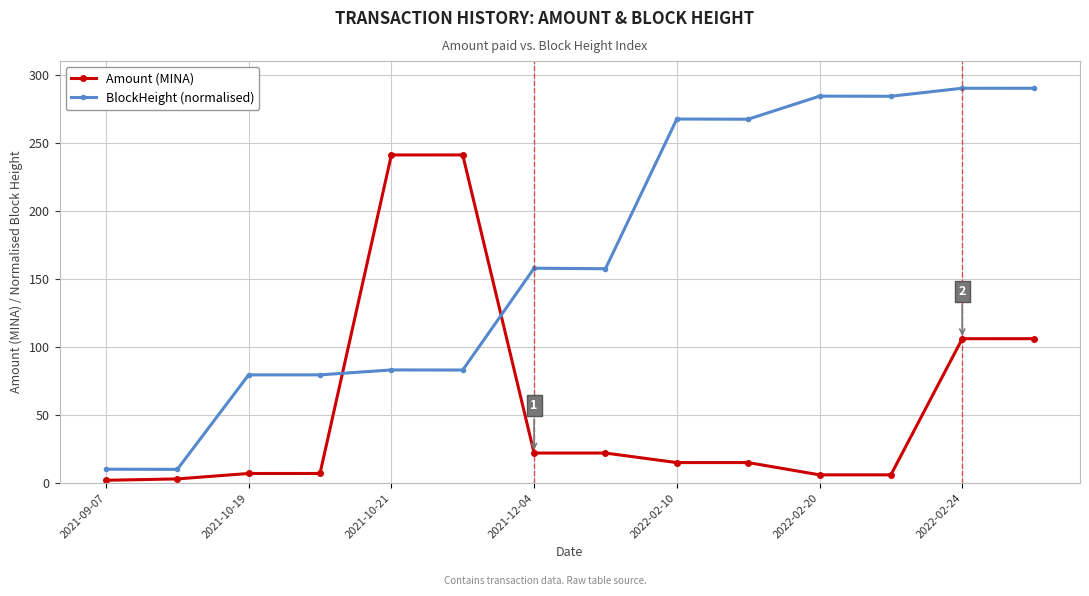

Is this an area chart (filled region under the line)?

No